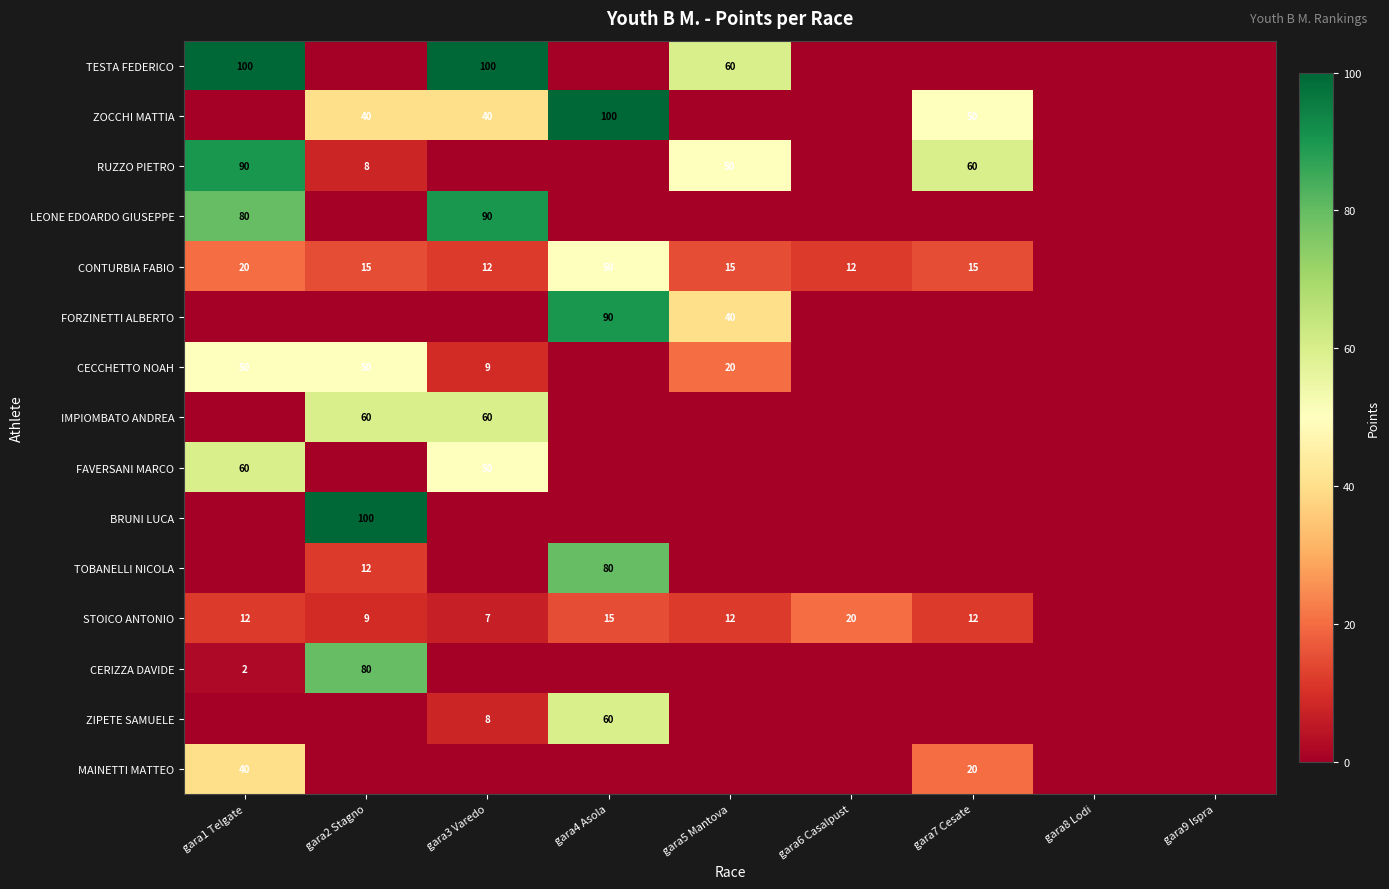

The value of IMPIOMBATO ANDREA at gara2 Stagno is 60. True or false?

True